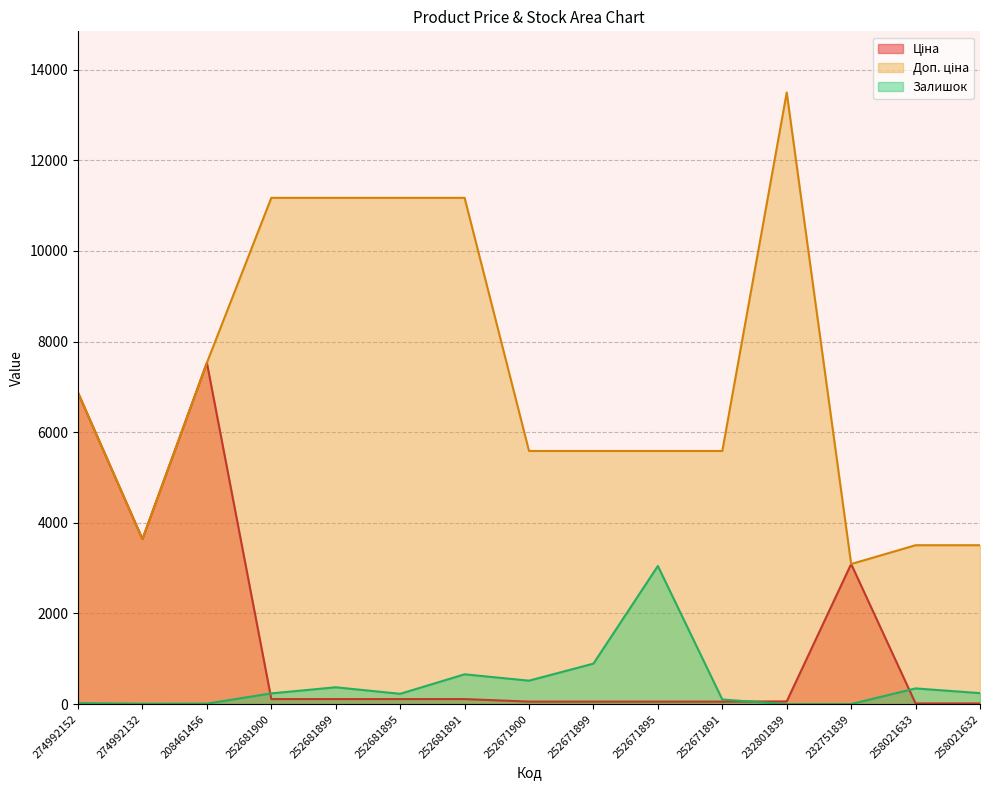

Between 252681899 and 258021633, which series saw the biggest shift?

Доп. ціна